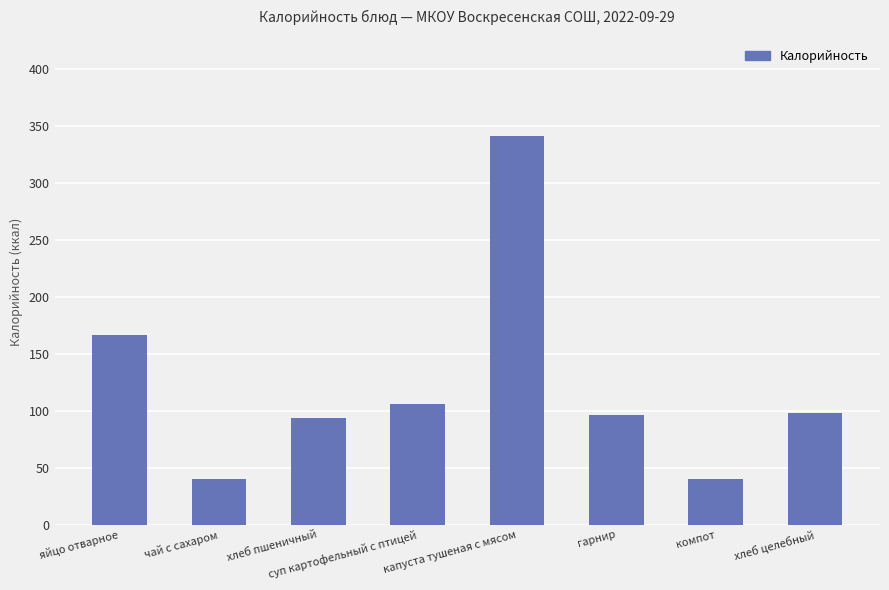

What is the ratio of the value at компот to the value at чай с сахаром?

1.0